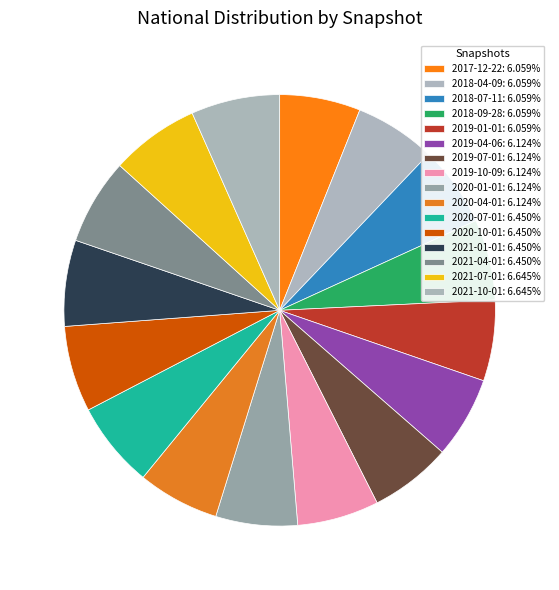

Which slice is the largest?

2021-07-01